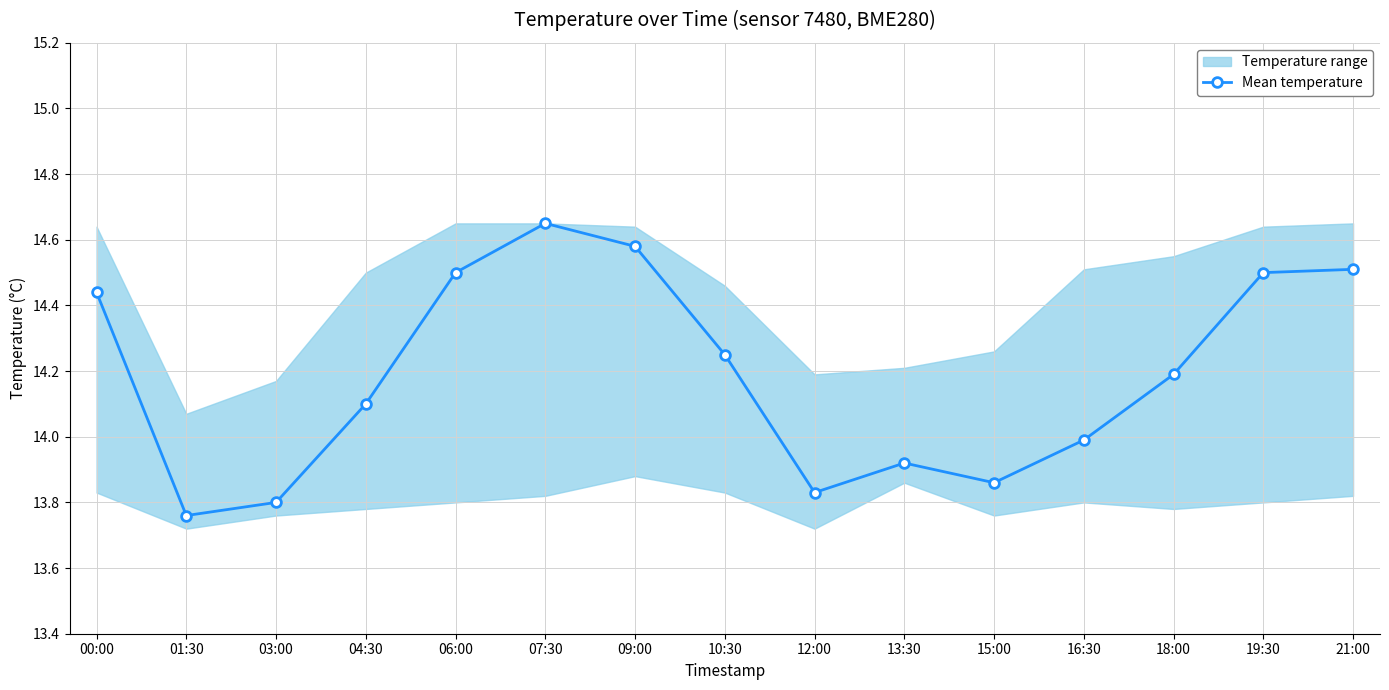

The chart shows a value of 19.8 at 13:30. True or false?

False